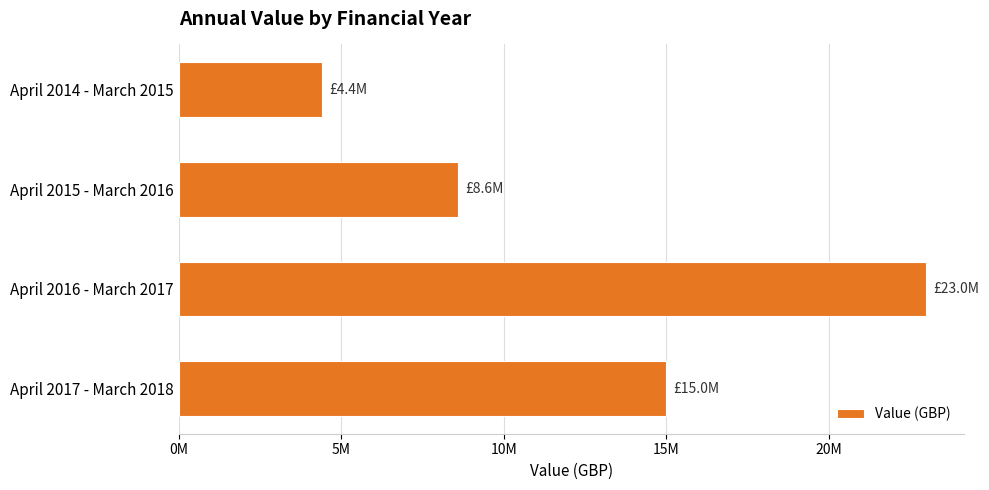

Rank the categories by value from lowest to highest.

April 2014 - March 2015, April 2015 - March 2016, April 2017 - March 2018, April 2016 - March 2017